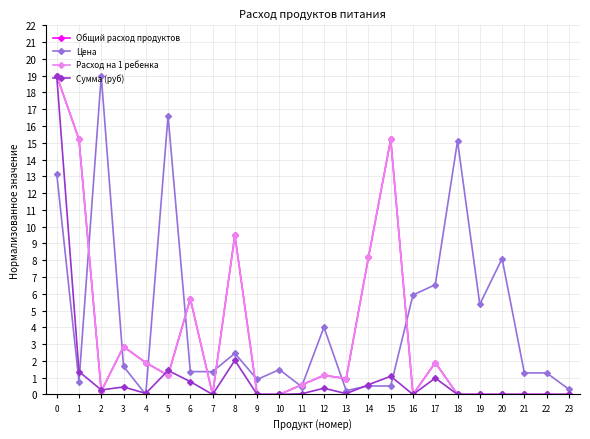

Which series has the largest total across all categories?

Цена